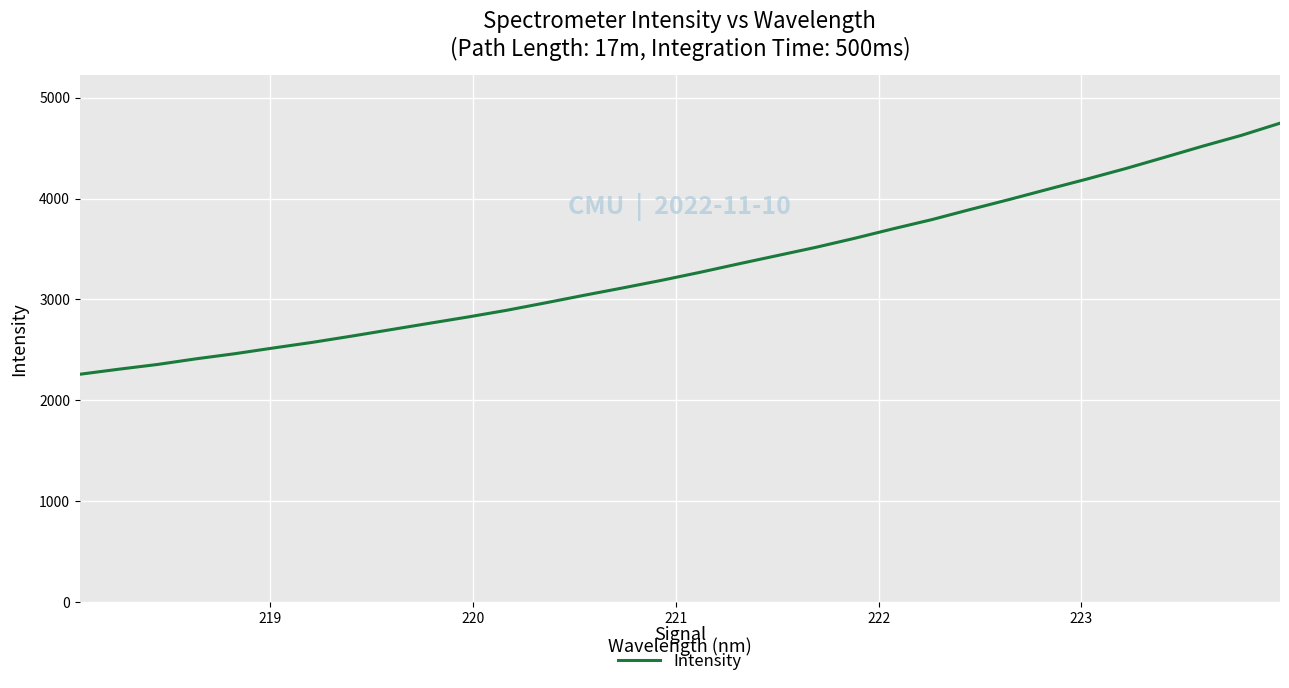

How many lines are shown in the chart?

1